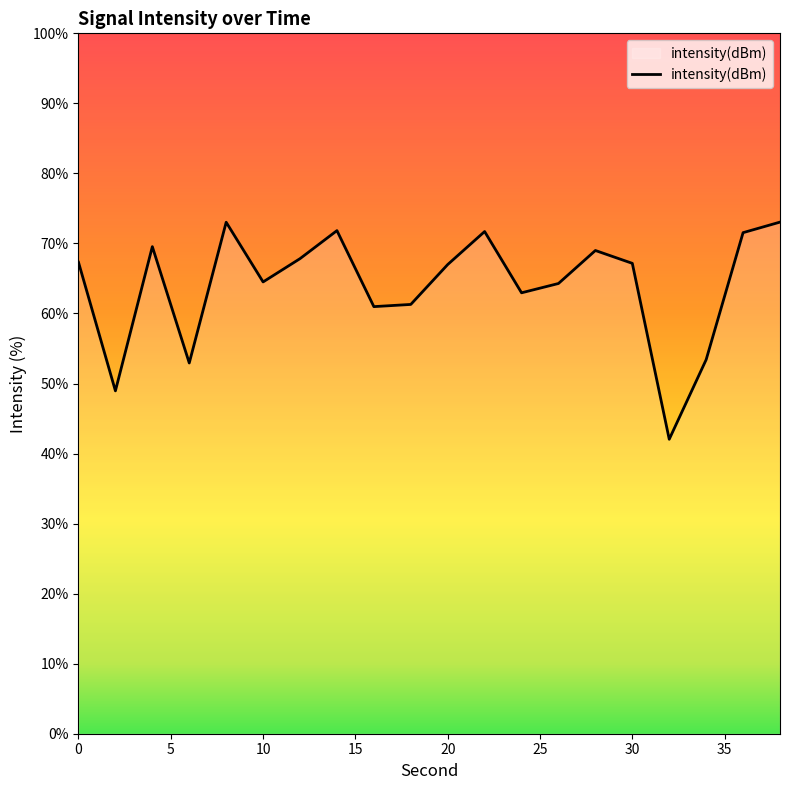

What is the minimum value shown in the chart?

42.0